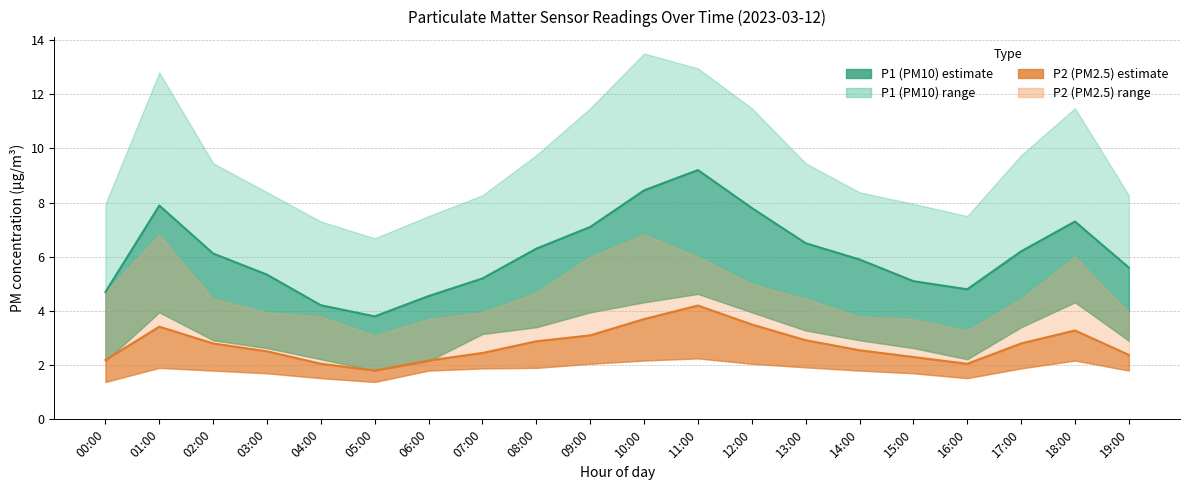

Where is P2_upper nearest to the value 4?

03:00